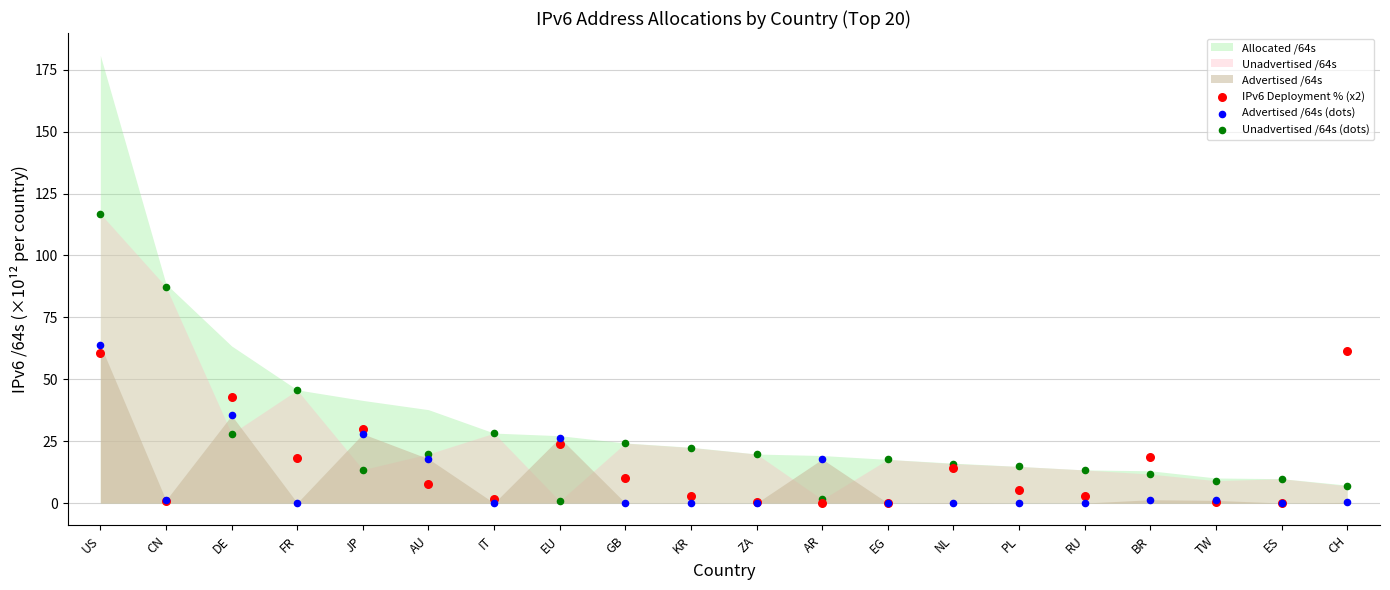

Which series has the largest Y range (max minus min)?

Unadvertised /64s (dots)